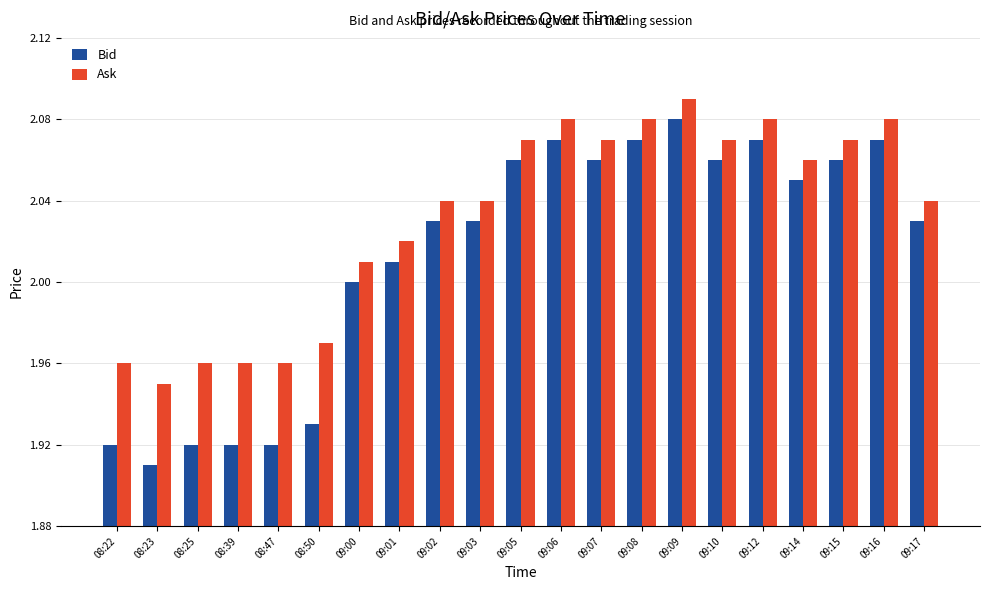

Which series has the largest range (max minus min)?

Bid